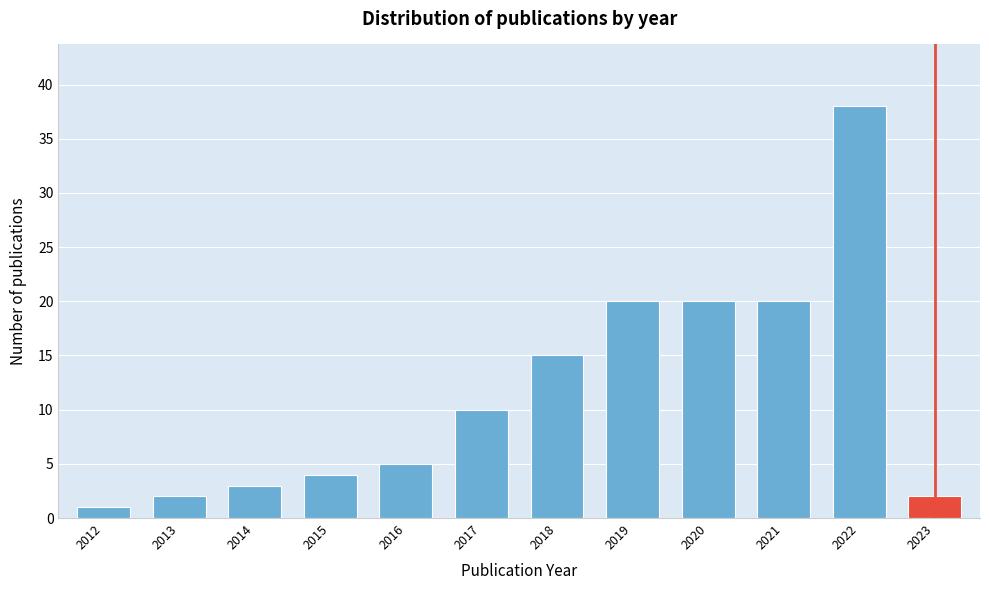

Reading left to right, extract all data points from this chart.

1	2	3	4	5	10	15	20	20	20	38	2